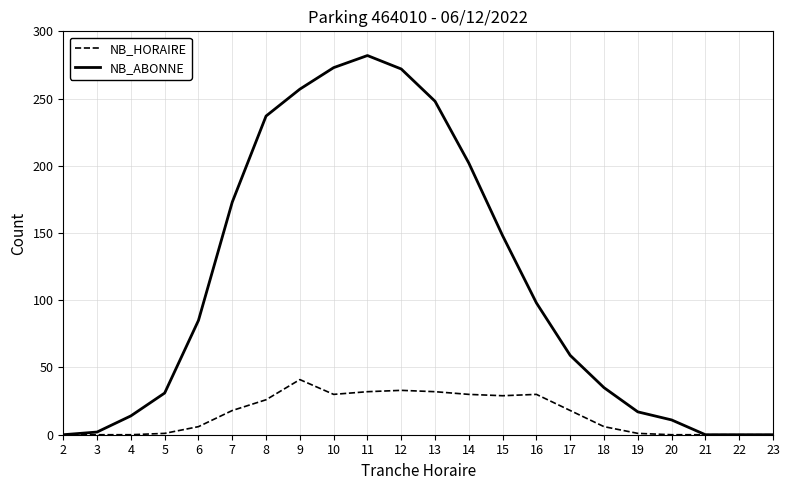

Rank the series by their maximum value, from highest to lowest.

NB_ABONNE, NB_HORAIRE